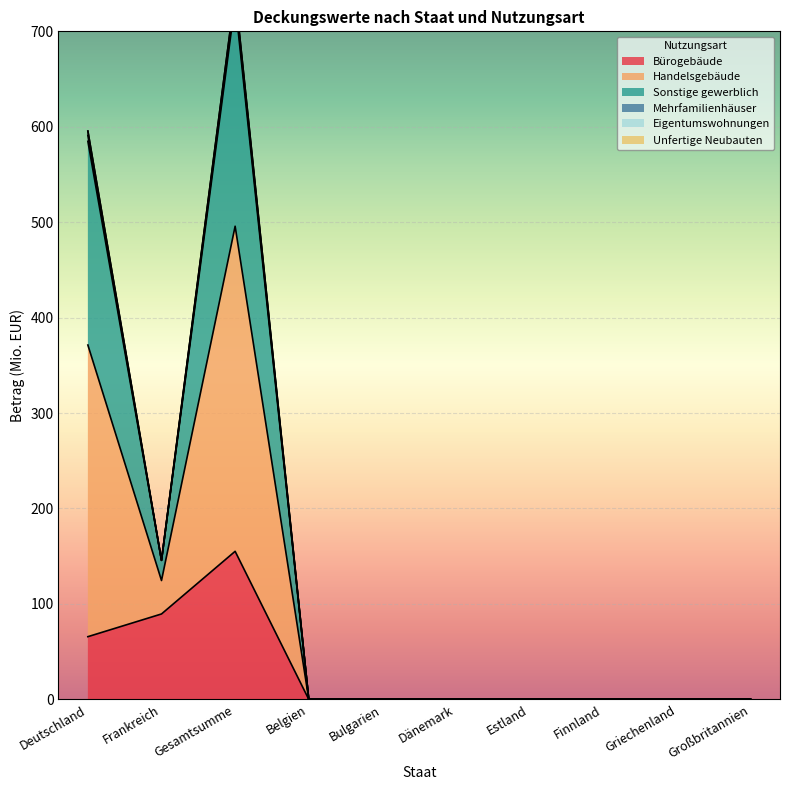

How many positive values does the Bürogebäude series have?

3